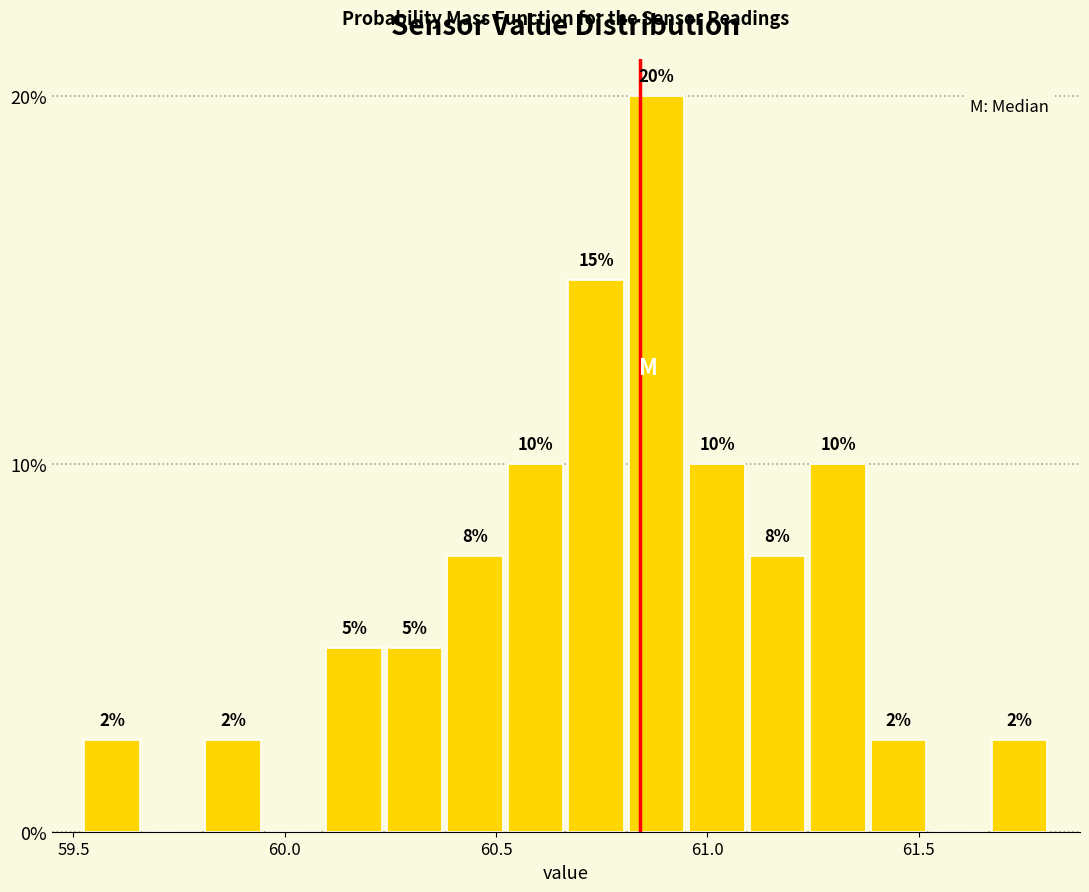

Around what value on the x-axis is the tallest bar? Give the approximate position of its centre, as read against the axis.

60.90